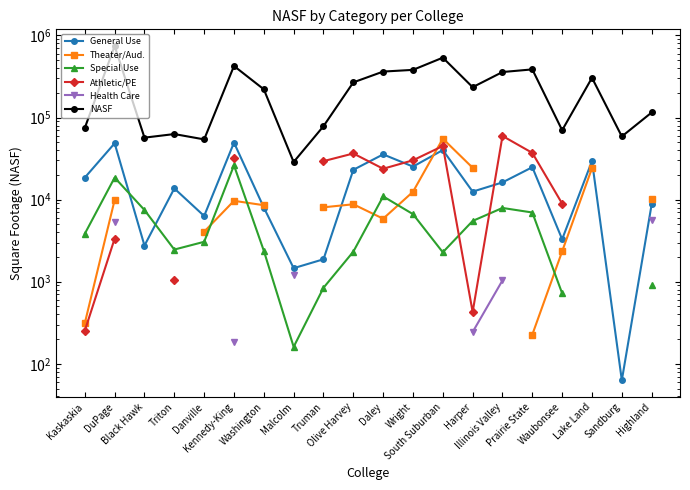

What is the total value across all series at DuPage?

829492.0